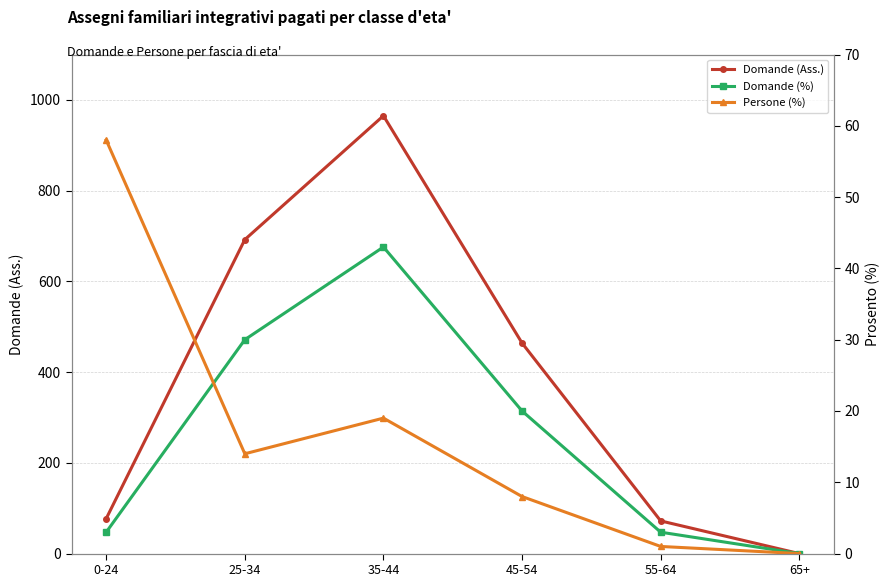

How many interior local peaks does the Domande (%) series have?

1